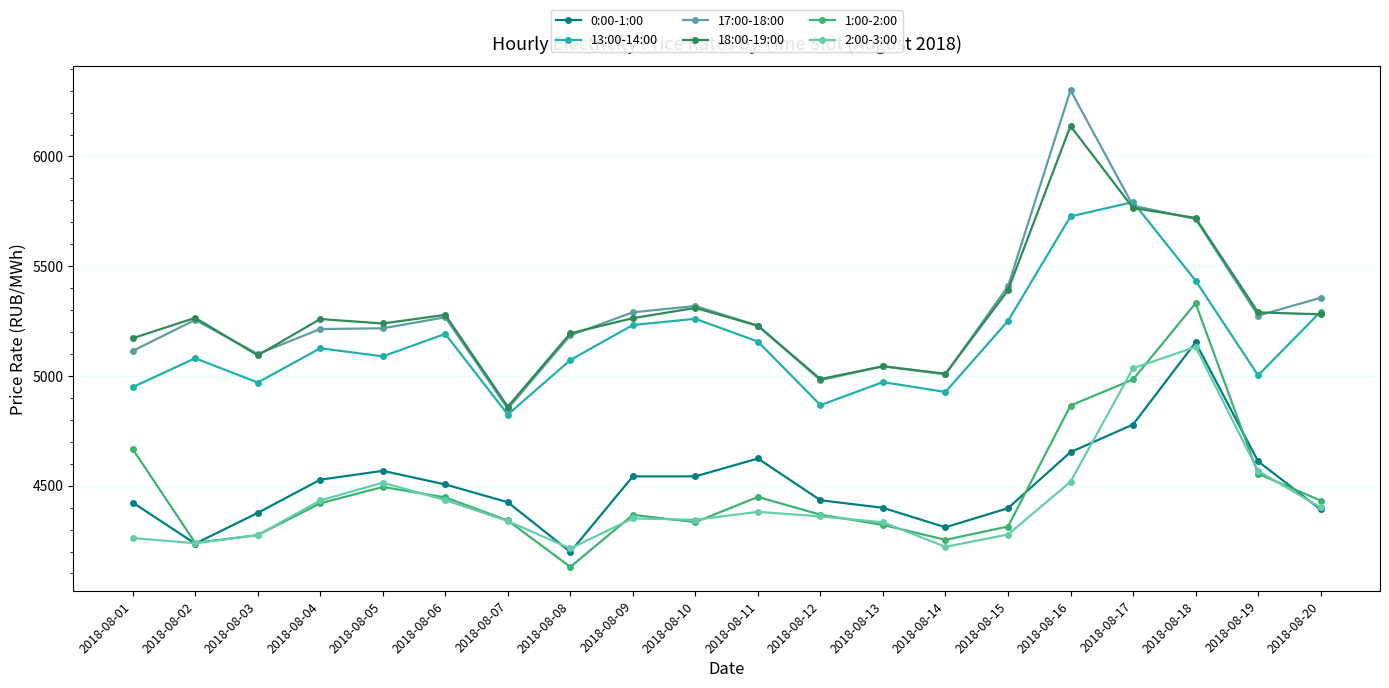

True or false: 2:00-3:00 has more than 0 interior local peaks.

True